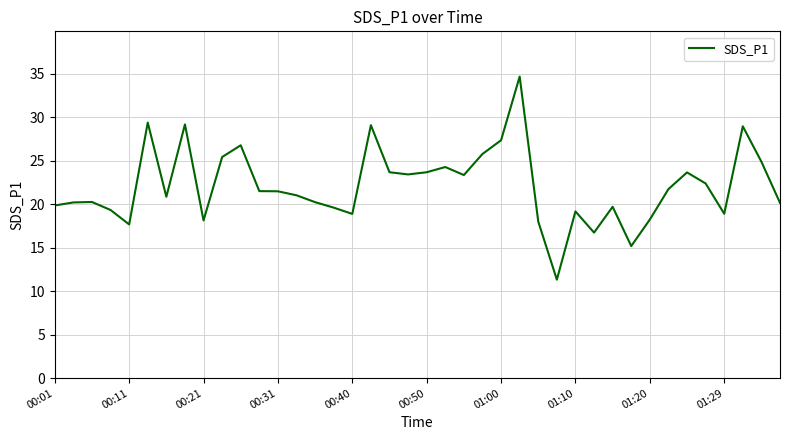

What is the maximum value shown in the chart?

34.7